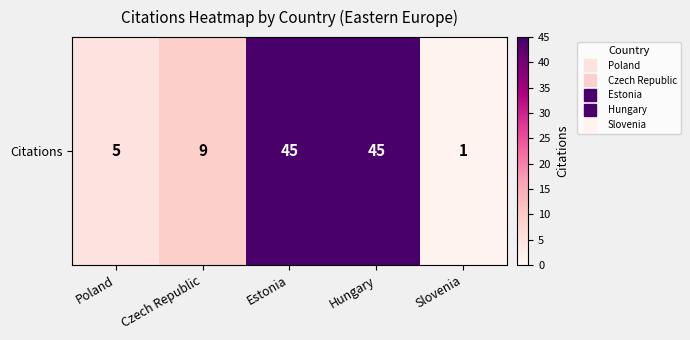

Is it true that the value at Slovenia is 1?

True